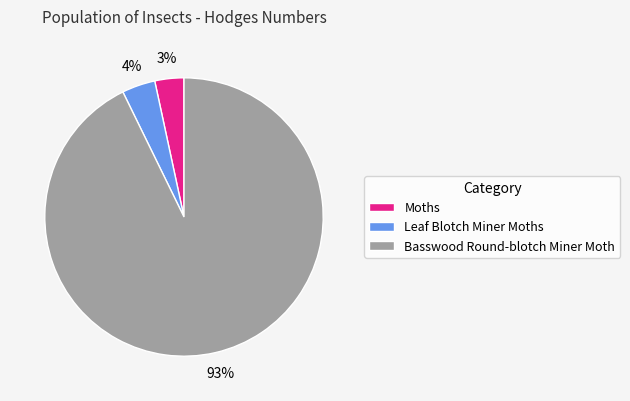

Combined, do Moths and Basswood Round-blotch Miner Moth account for over 50%?

Yes